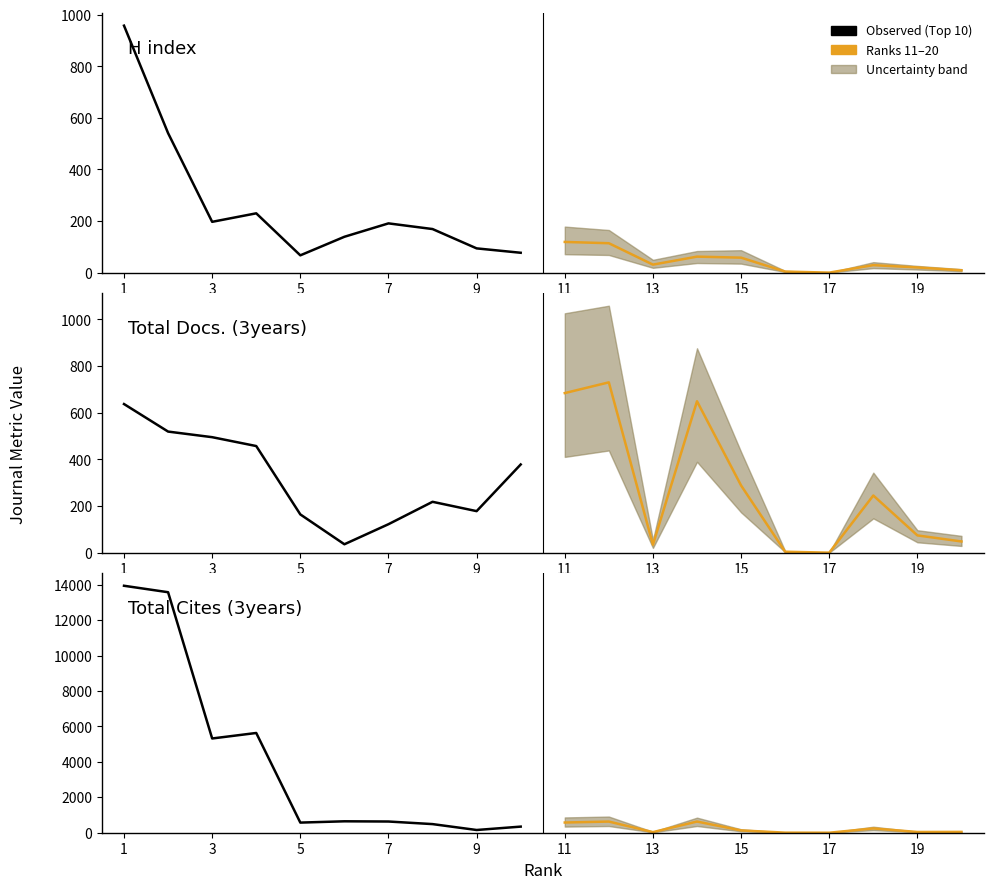

In Projected median, how many points are lower than both neighbors (excluding endpoints)?

3